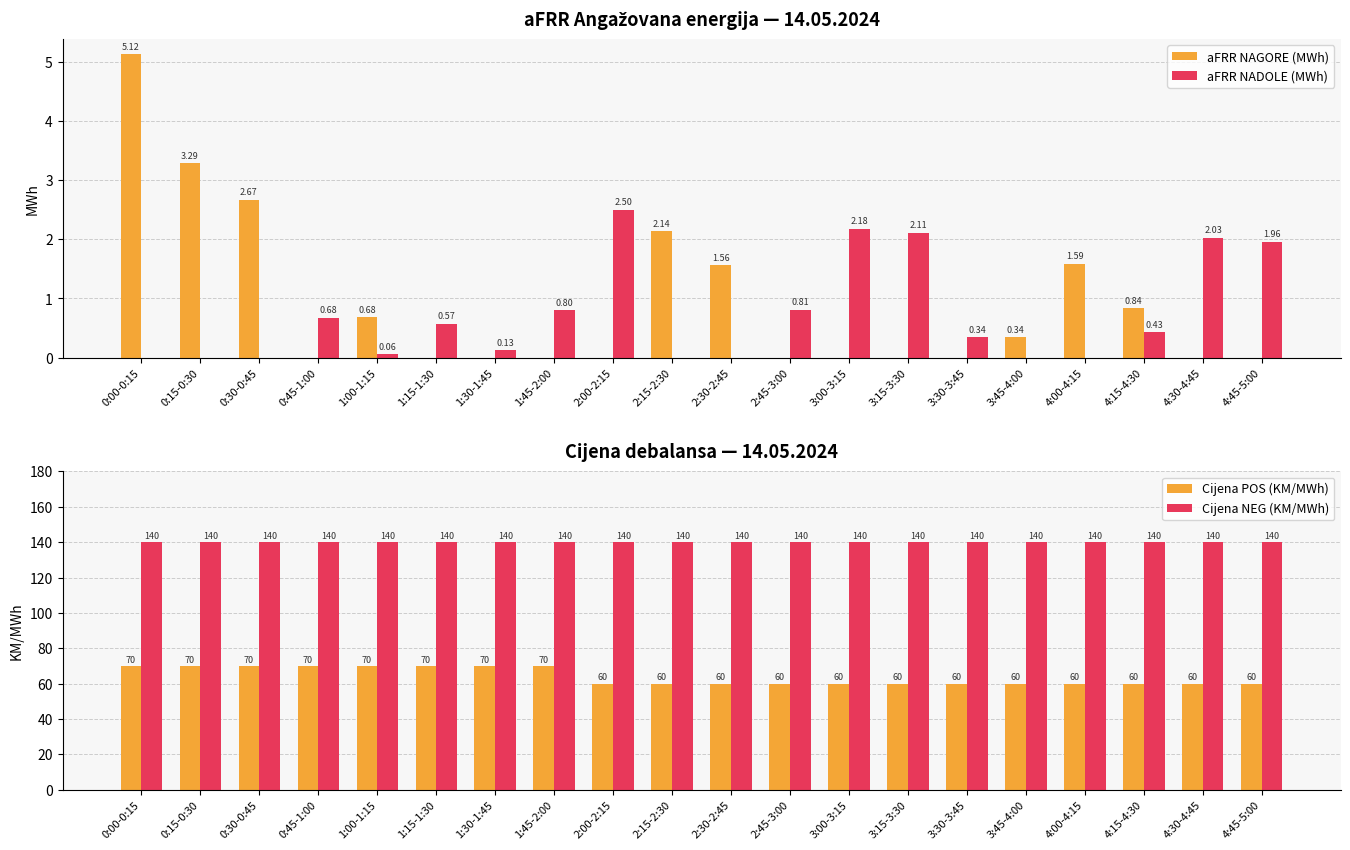

Is the value of aFRR NAGORE (MWh) at 4:45-5:00 greater than the value of Cijena NEG (KM/MWh) at 2:00-2:15?

No